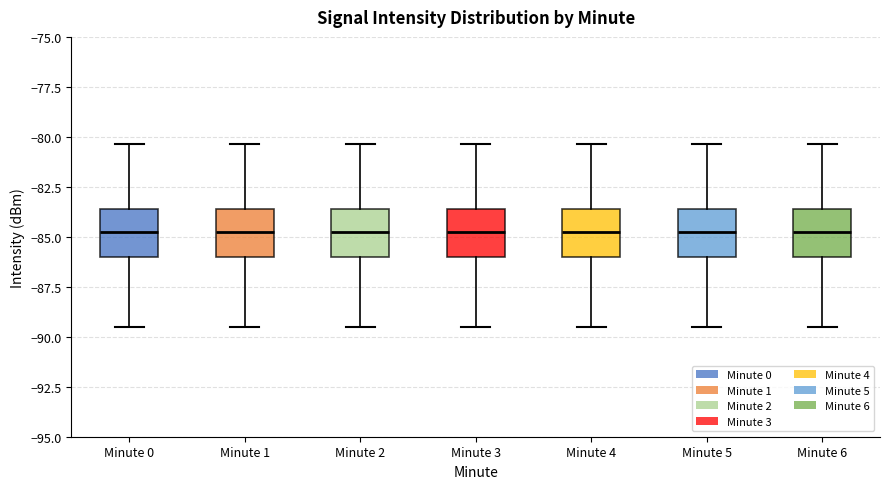

Where is the upper edge of the box for Minute 2 on the y-axis? The values are not printed on the chart, so give them approximately, as read against the axis.

-83.5